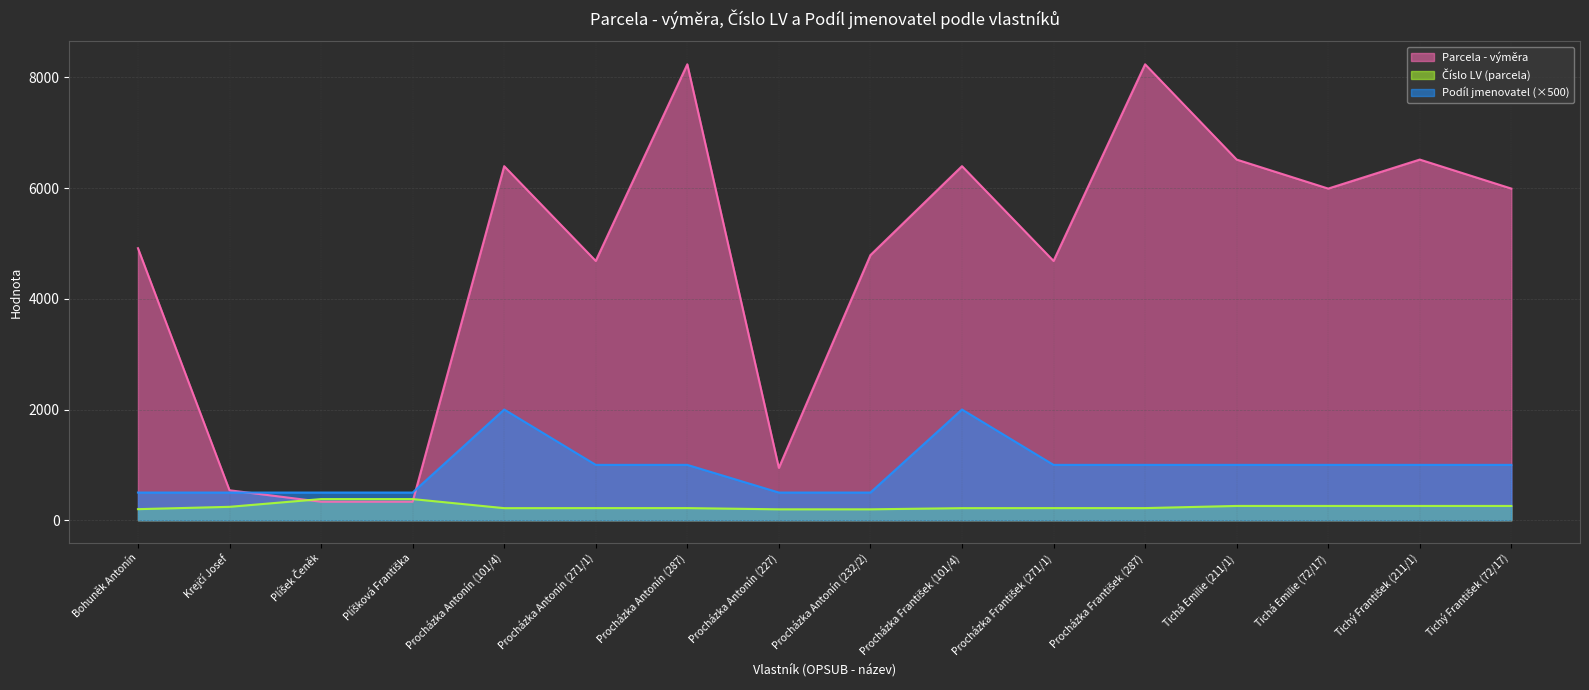

True or false: Podíl jmenovatel and Parcela - výměra cross at least once.

True